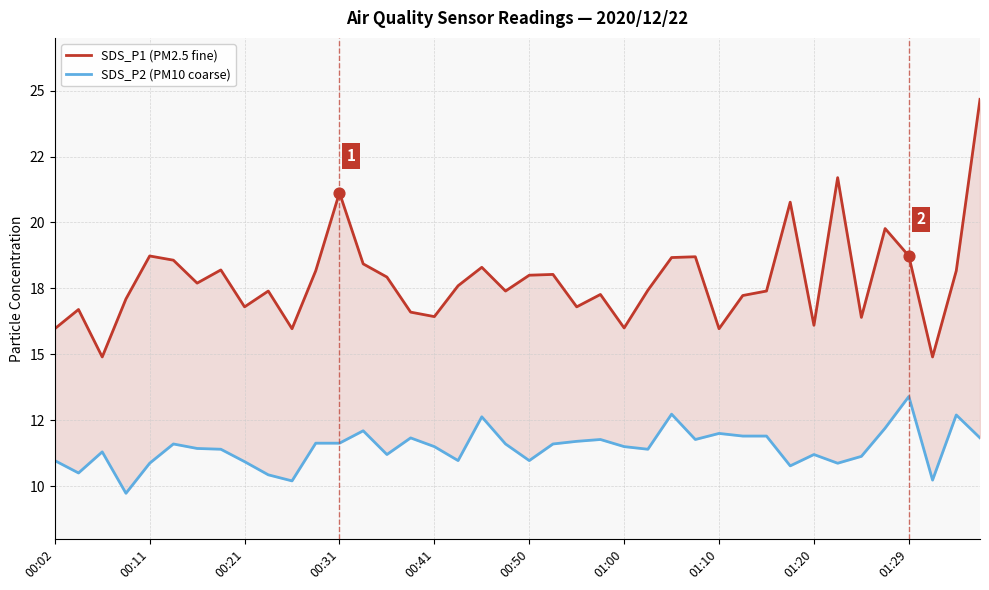

Which series has the largest Y range (max minus min)?

SDS_P1 (PM2.5 fine)